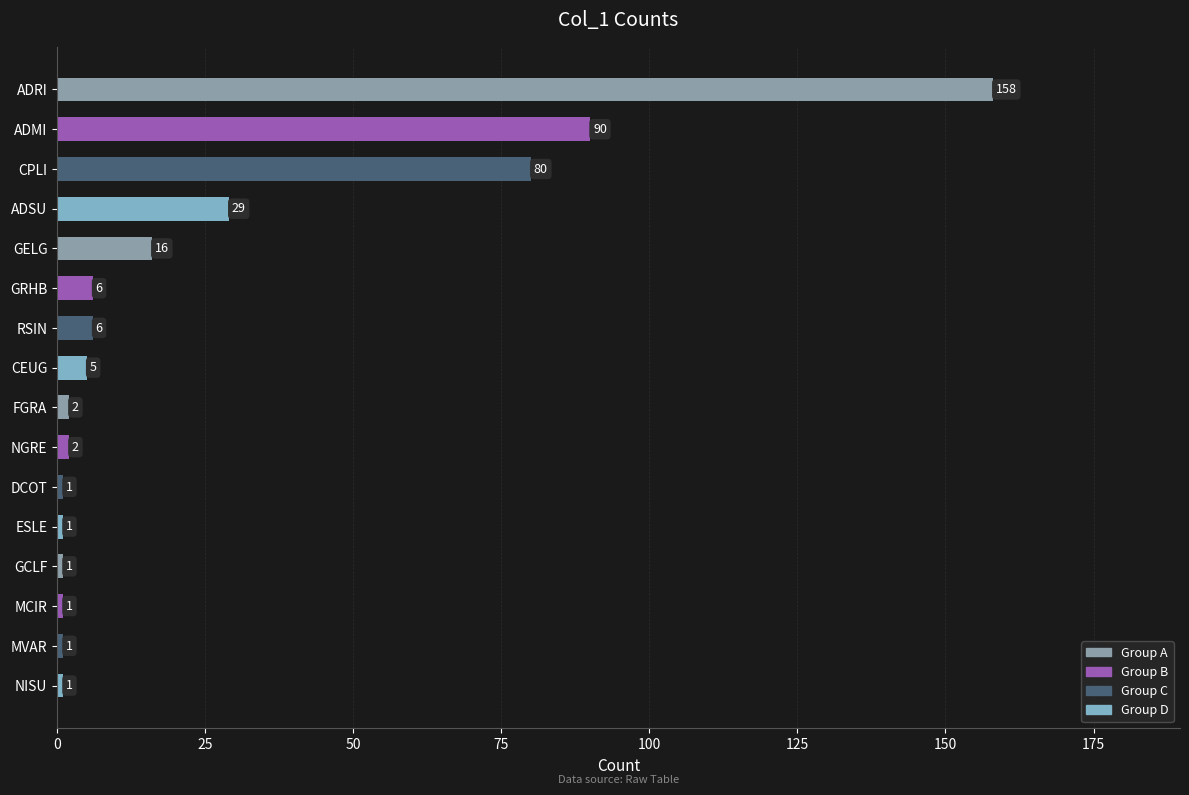

At which label is the value closest to 79?

CPLI